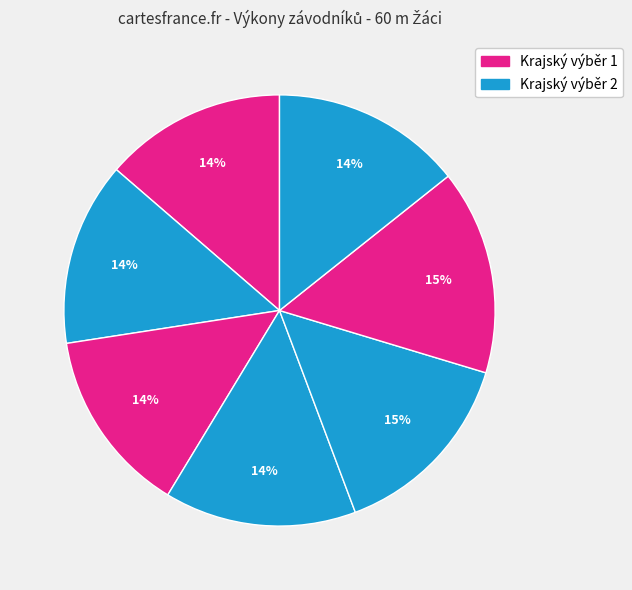

To the nearest percent, what is the average slice percentage?

14%